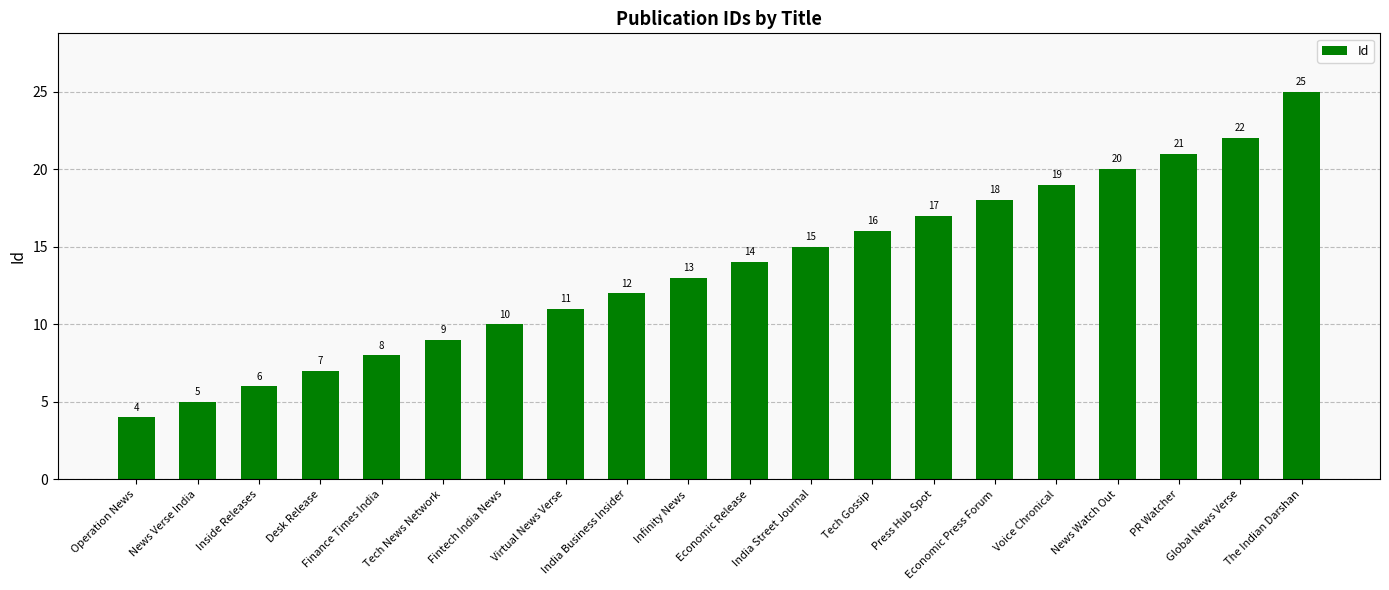

What is the value of the 17th bar from the left?

20